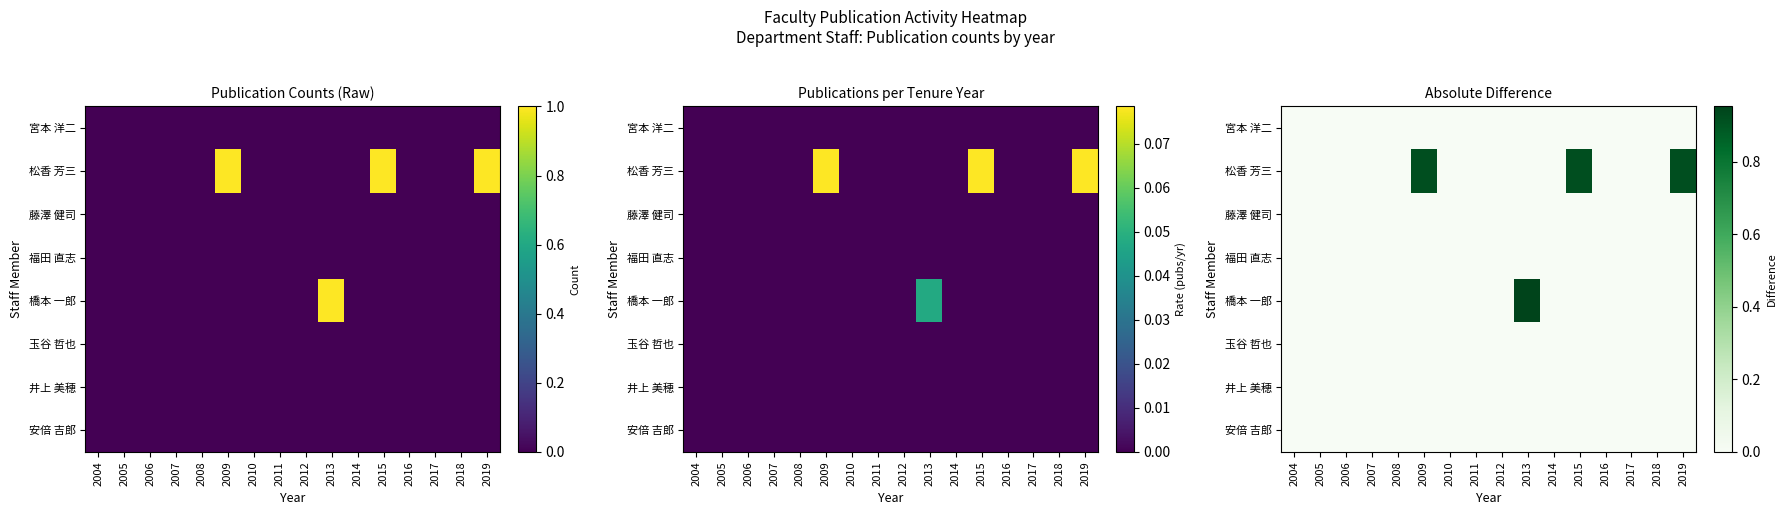

Which has a higher value, 2013 or 2011?

2013